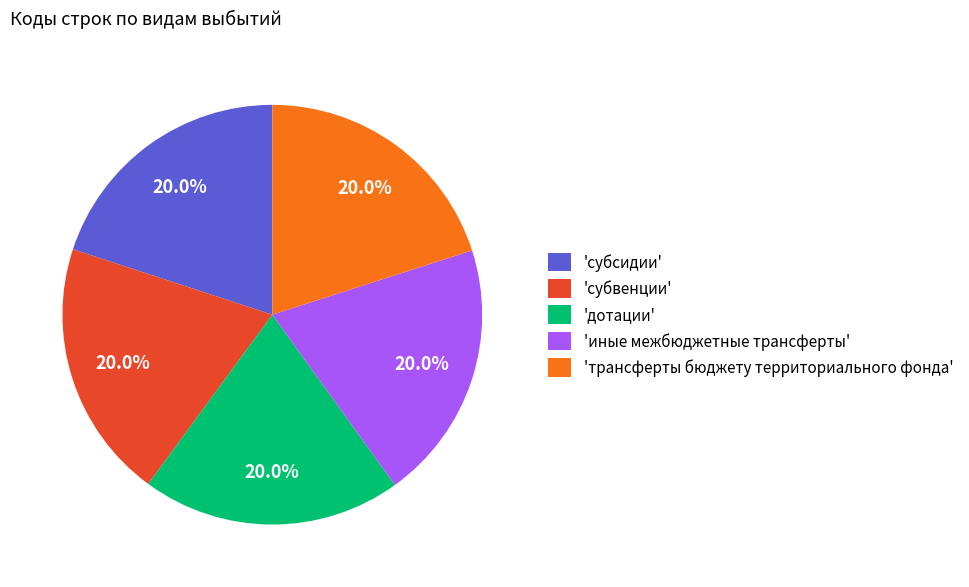

How many slices are in this pie chart?

5